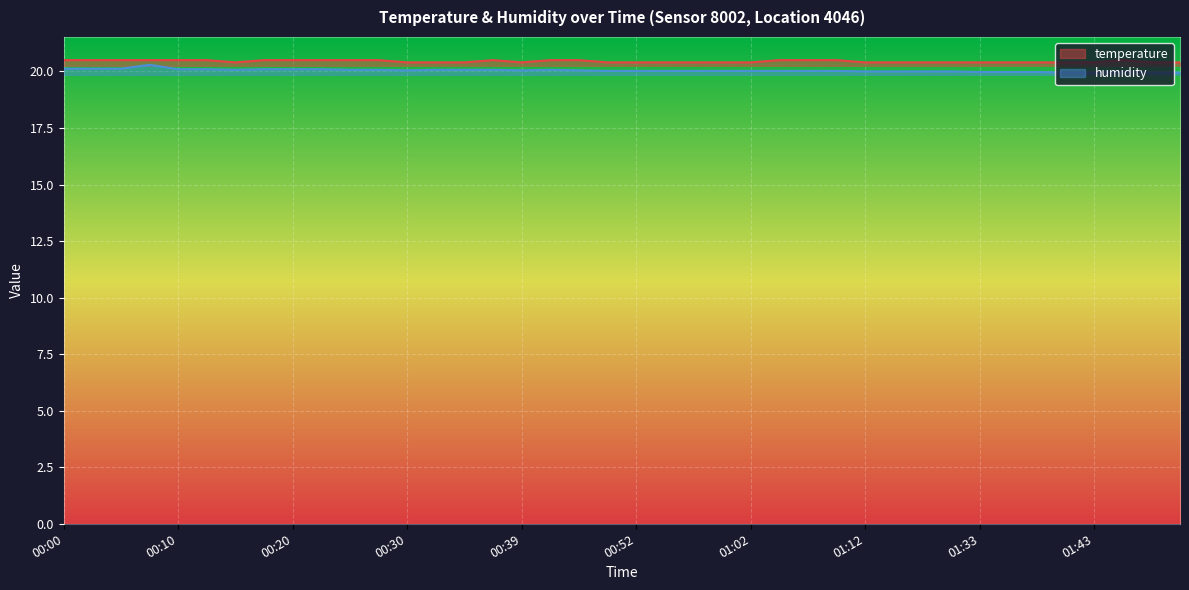

Reading left to right, what are all the values shown in this chart?

temperature: 00:00=20.5	00:03=20.5	00:05=20.5	00:08=20.5	00:10=20.5	00:13=20.5	00:15=20.4	00:17=20.5	00:20=20.5	00:22=20.5	00:25=20.5	00:27=20.5	00:30=20.4	00:32=20.4	00:35=20.4	00:37=20.5	00:39=20.4	00:42=20.5	00:47=20.5	00:49=20.4	00:52=20.4	00:54=20.4	00:57=20.4	00:59=20.4	01:02=20.4	01:04=20.5	01:07=20.5	01:09=20.5	01:12=20.4	01:15=20.4	01:17=20.4	01:28=20.4	01:33=20.4	01:36=20.4	01:38=20.4	01:41=20.4	01:43=20.4	01:45=20.5	01:48=20.4	01:50=20.4
humidity: 00:00=20.1	00:03=20.1	00:05=20.1	00:08=20.3	00:10=20.1	00:13=20.1	00:15=20.1	00:17=20.1	00:20=20.1	00:22=20.1	00:25=20.1	00:27=20.1	00:30=20.0	00:32=20.1	00:35=20.1	00:37=20.1	00:39=20.0	00:42=20.1	00:47=20.0	00:49=20.0	00:52=20.0	00:54=20.0	00:57=20.0	00:59=20.0	01:02=20.0	01:04=20.0	01:07=20.0	01:09=20.0	01:12=20.0	01:15=20.0	01:17=20.0	01:28=20.0	01:33=20.0	01:36=20.0	01:38=20.0	01:41=20.0	01:43=20.0	01:45=20.0	01:48=20.0	01:50=20.0